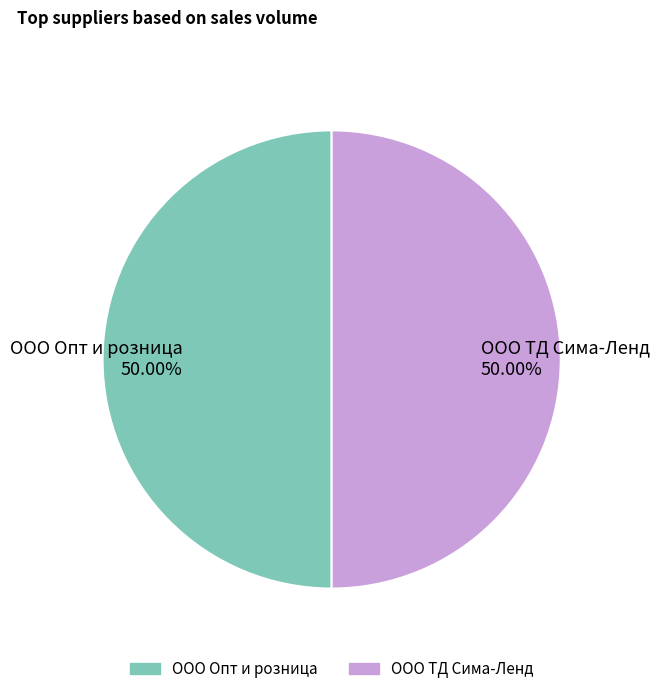

To the nearest percent, what percentage of the pie is ООО Опт и розница?

50%